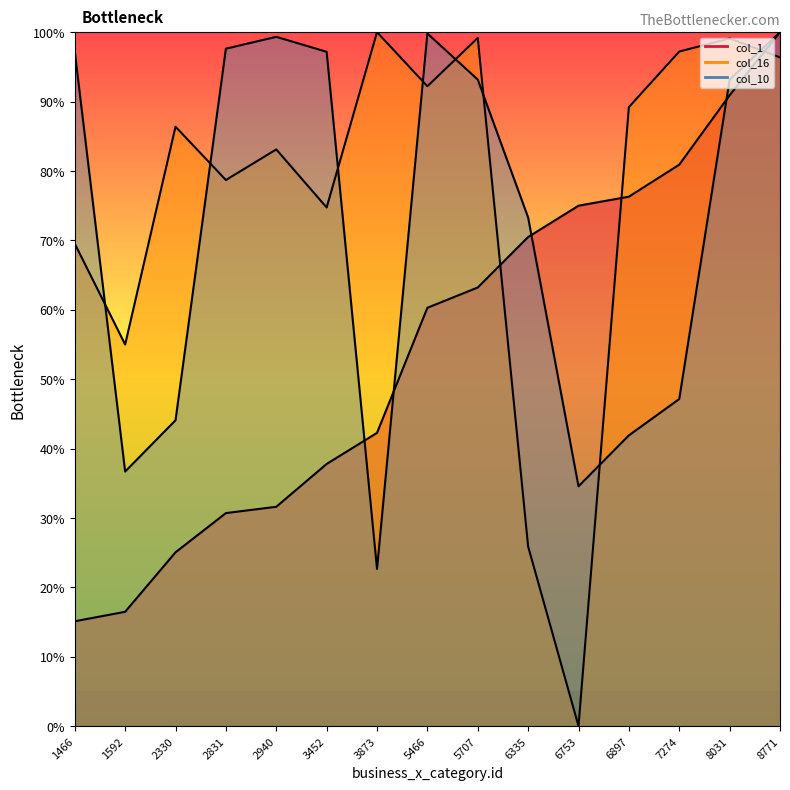

List the series in order of their peak value, highest first.

col_1, col_16, col_10